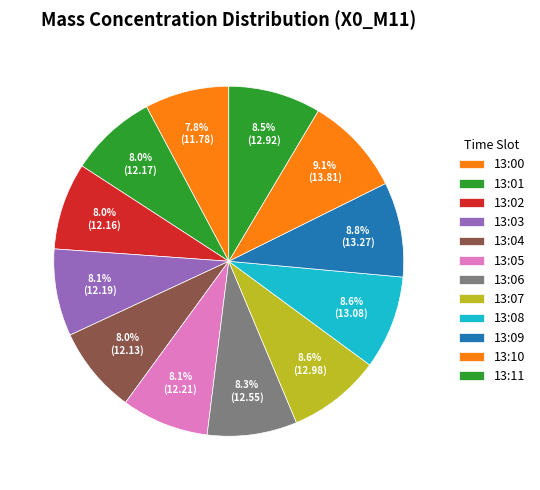

Count the number of slices in the pie.

12